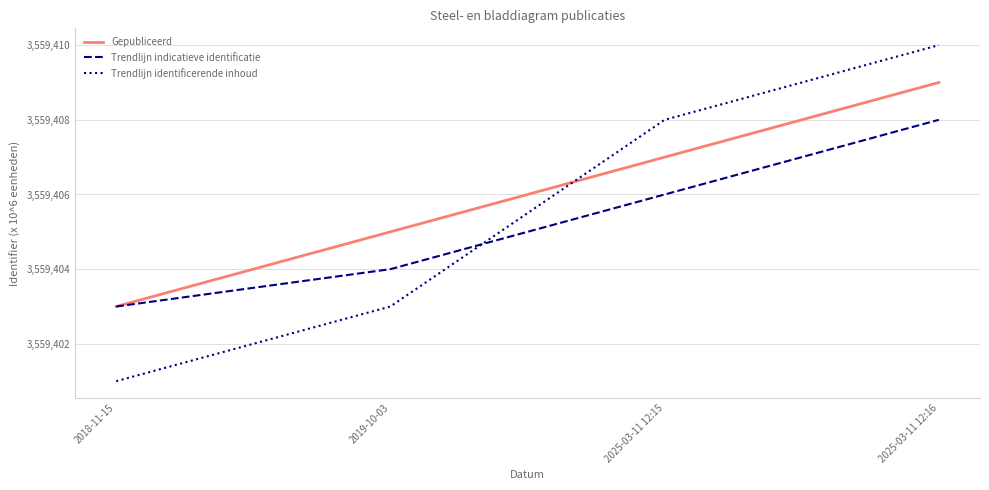

Reading left to right, transcribe all the data shown in this chart.

Gepubliceerd: 3559403	3559405	3559407	3559409
Trendlijn indicatieve identificatie: 3559403	3559404	3559406	3559408
Trendlijn identificerende inhoud: 3559401	3559403	3559408	3559410